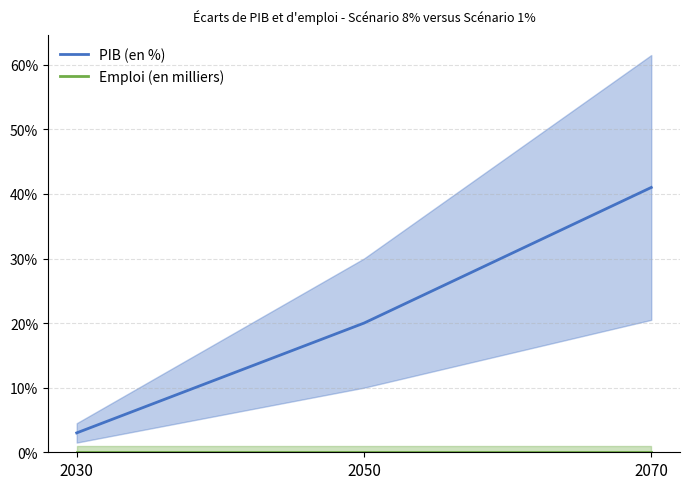

List the series in order of their peak value, lowest first.

Emploi (en milliers), PIB (en %)